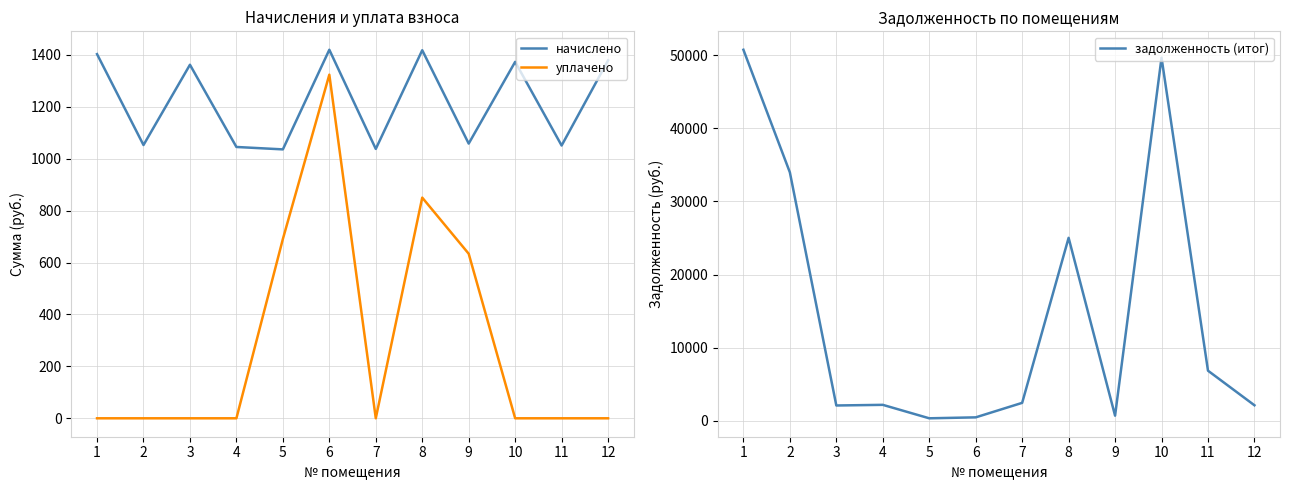

List the labels in order of уплачено value, largest first.

6, 8, 5, 9, 1, 2, 3, 4, 7, 10, 11, 12